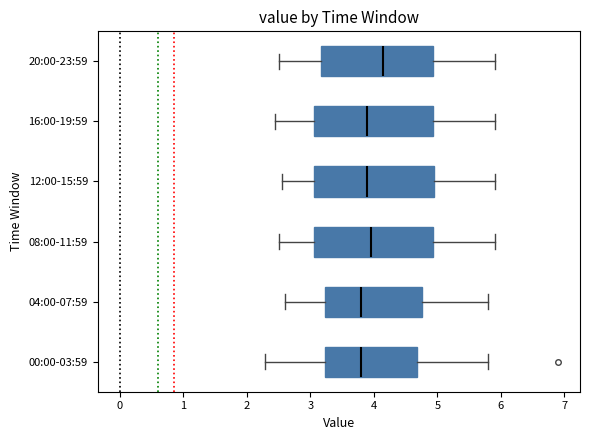

Which box's median line is the furthest to the right?

20:00-23:59